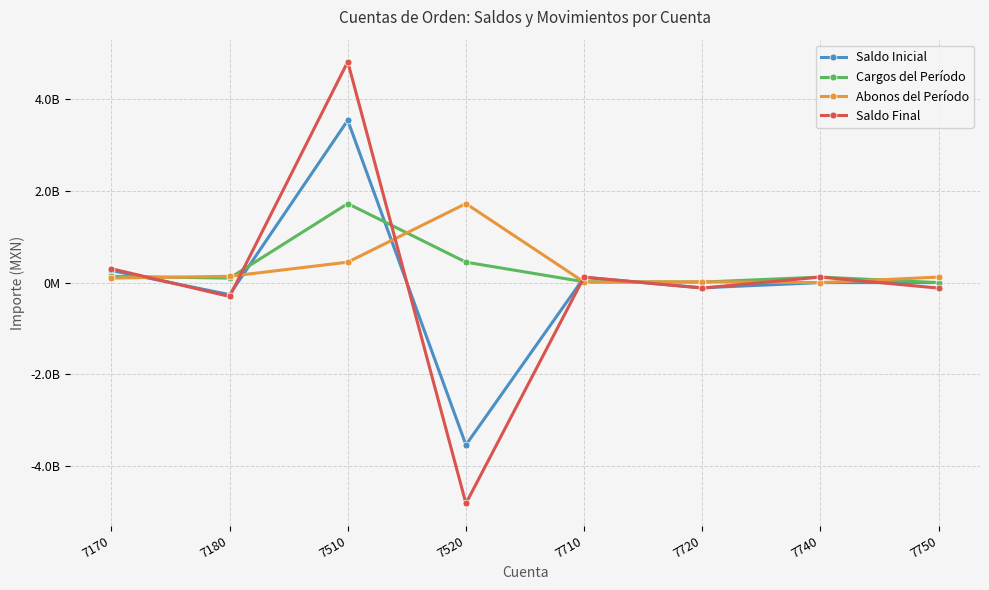

Between 7170 and 7750, which is larger?

7170